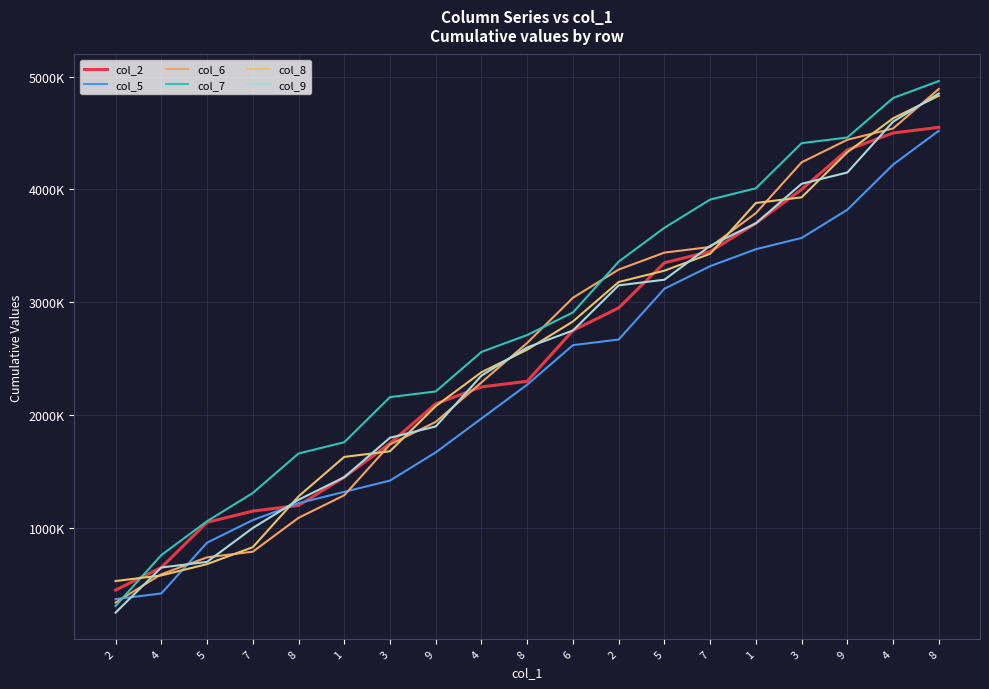

Does the chart display data point markers on the line(s)?

No